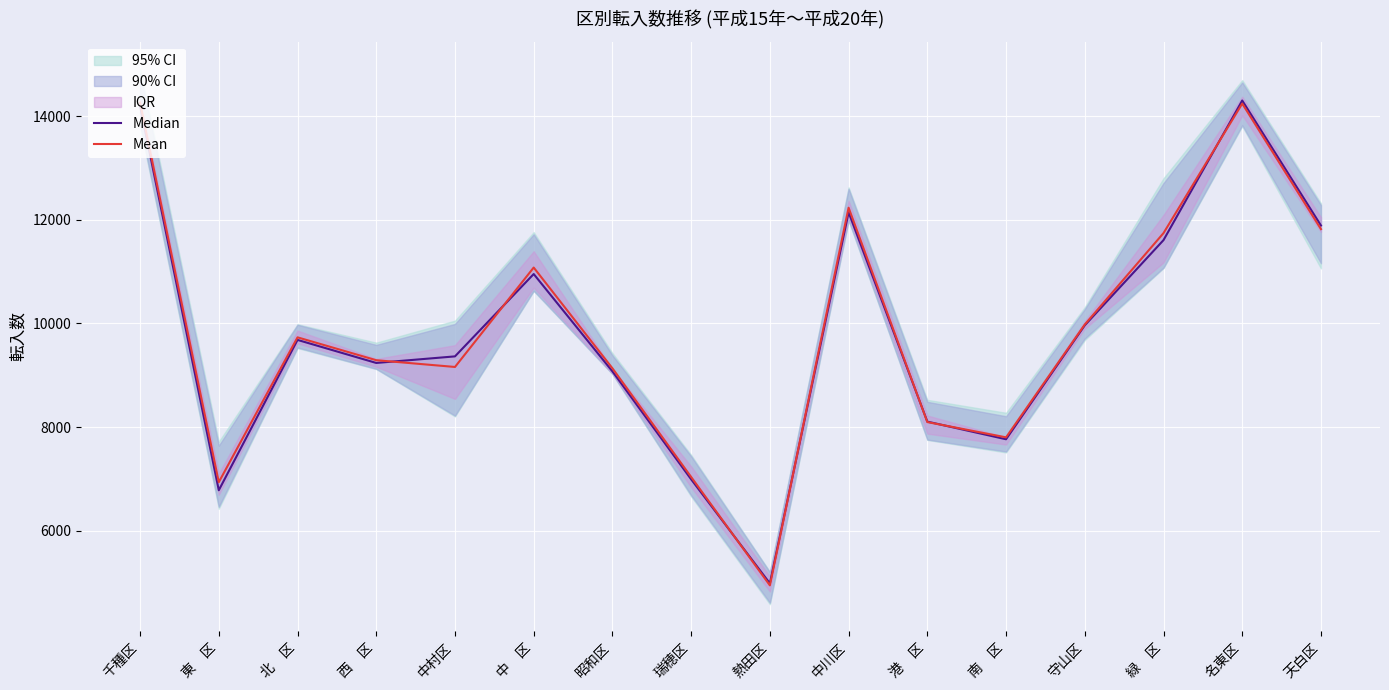

True or false: Mean has more than 2 interior local peaks.

True